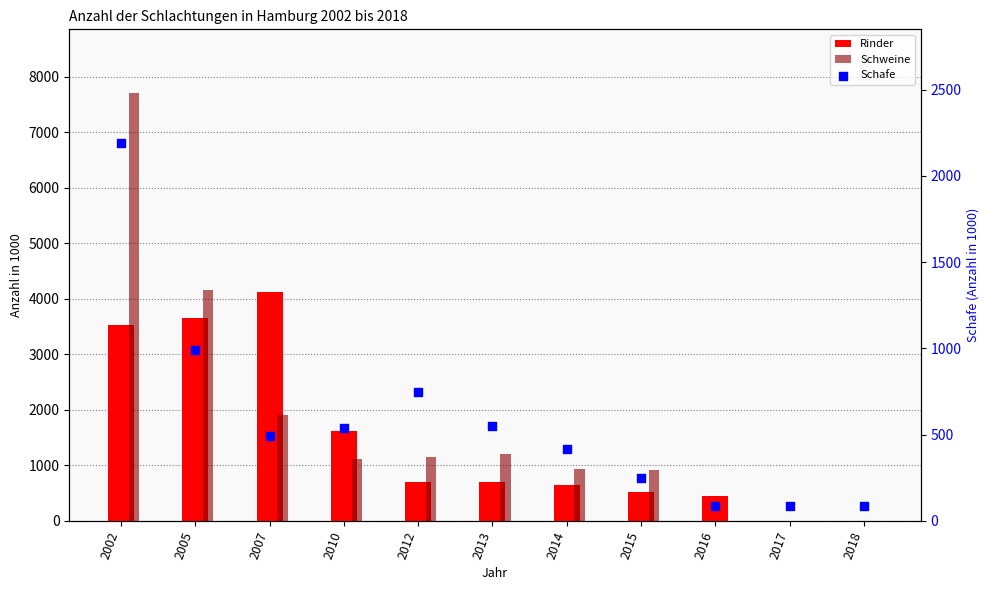

What is the total value across all series at 2013?

2467.0